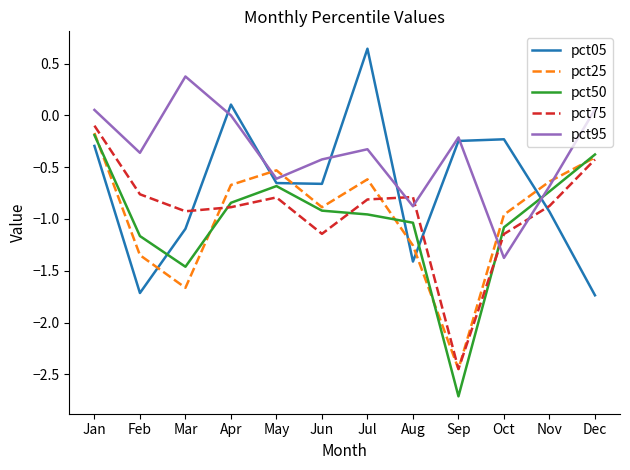

How many interior local valleys does the pct25 series have?

3